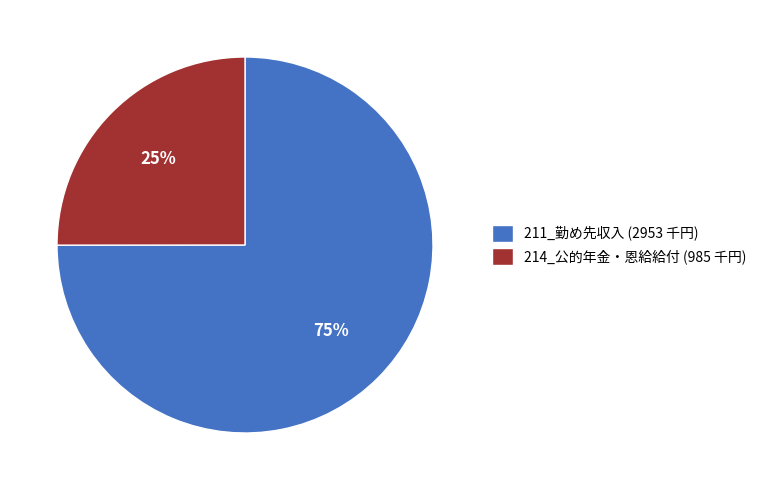

True or false: 214_公的年金・恩給給付 (985 千円) accounts for 32% of the total.

False